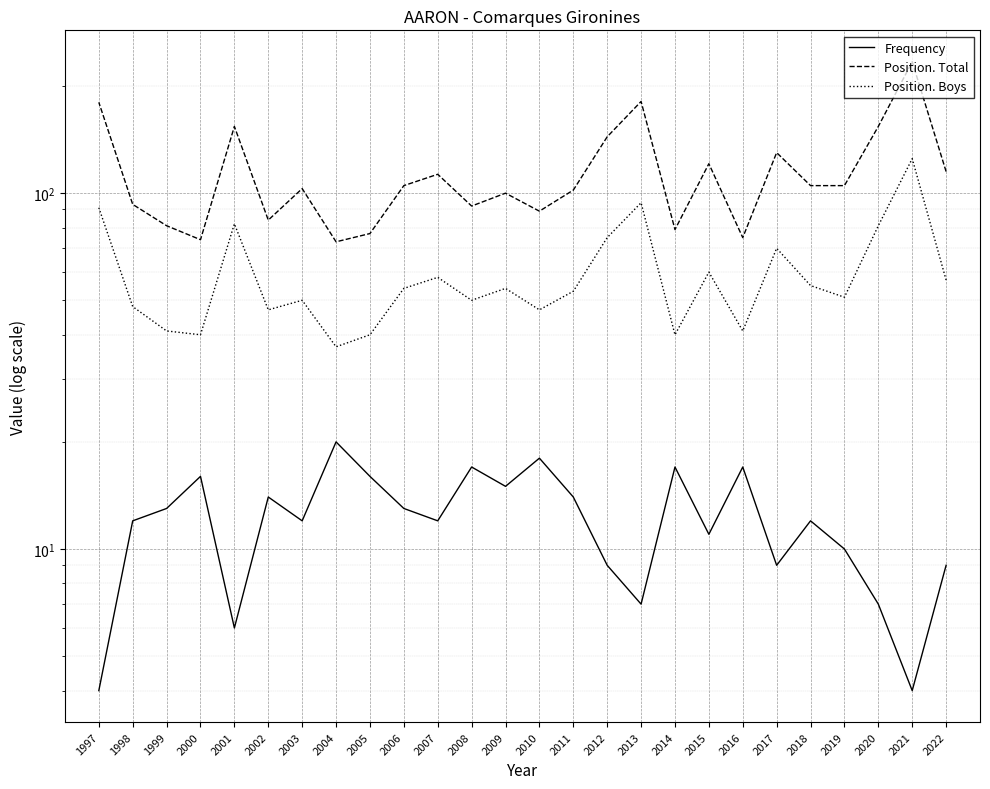

What is the sum of the Position. Boys values at 2007 and 2018?

113